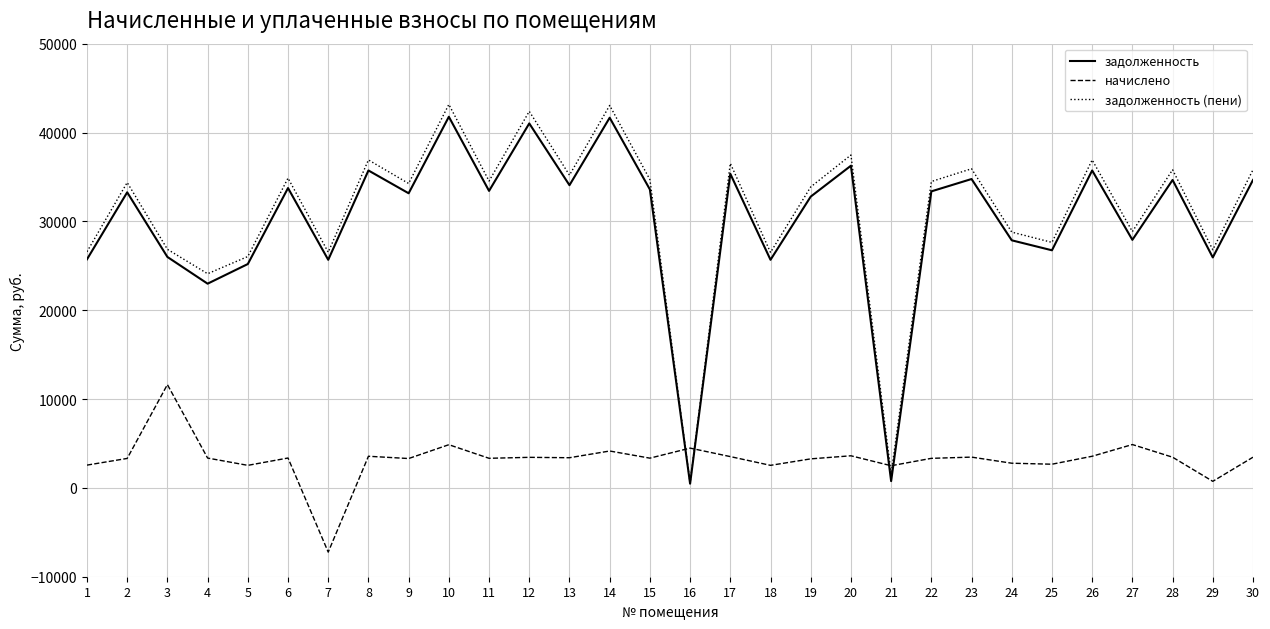

True or false: задолженность has more than 2 interior local peaks.

True